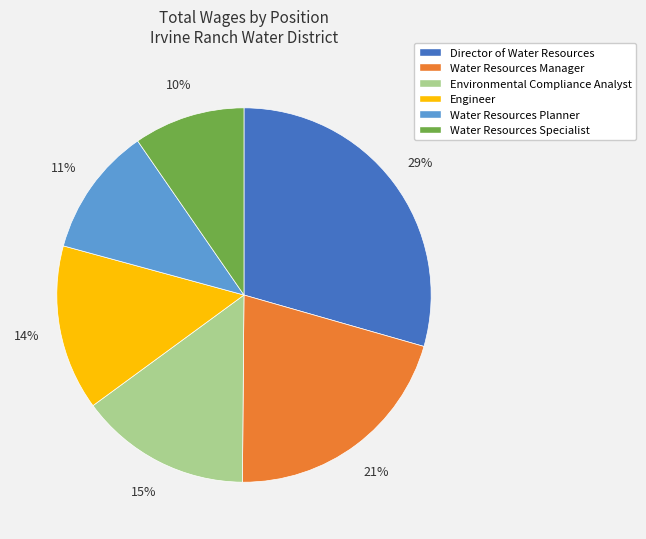

Does any single category account for the majority?

No